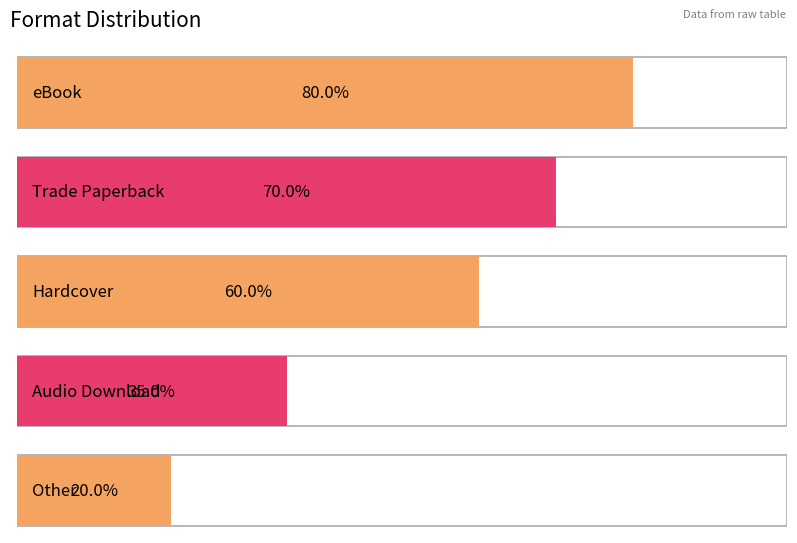

How many categories are shown in the chart?

5